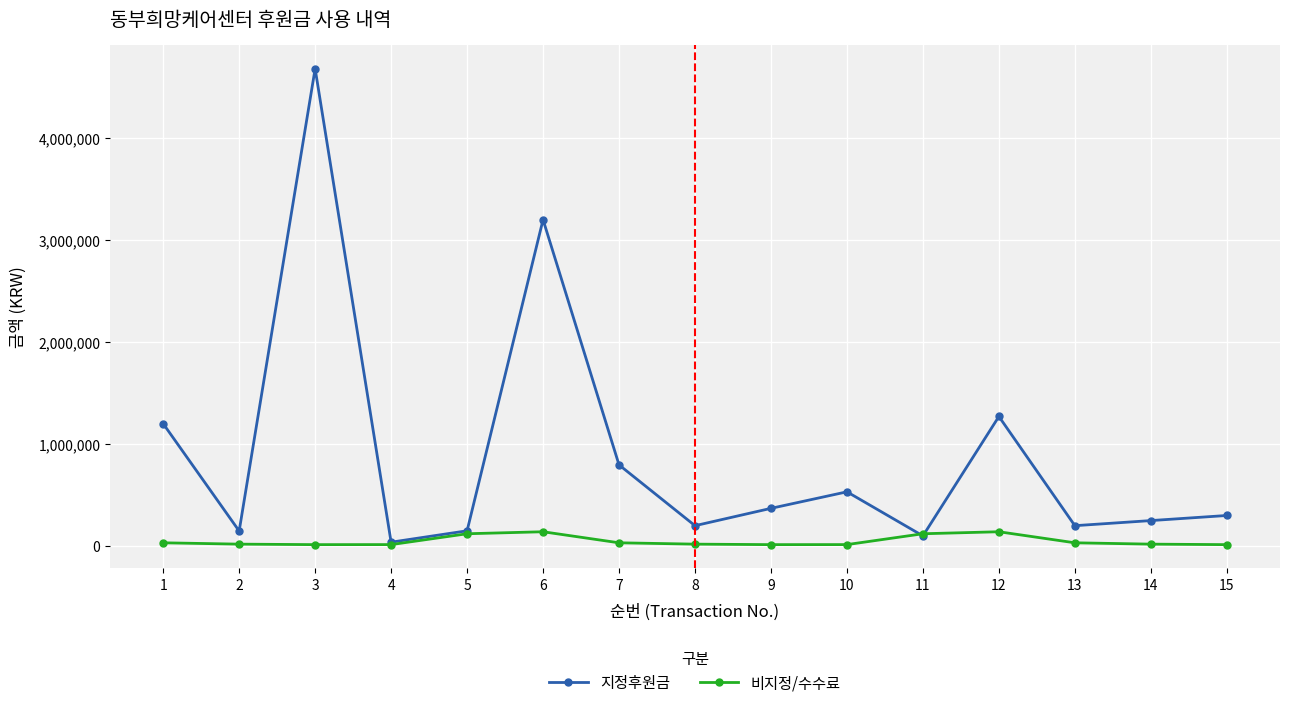

What is the value of the 지정후원금 point at the 14th from the left?

250000